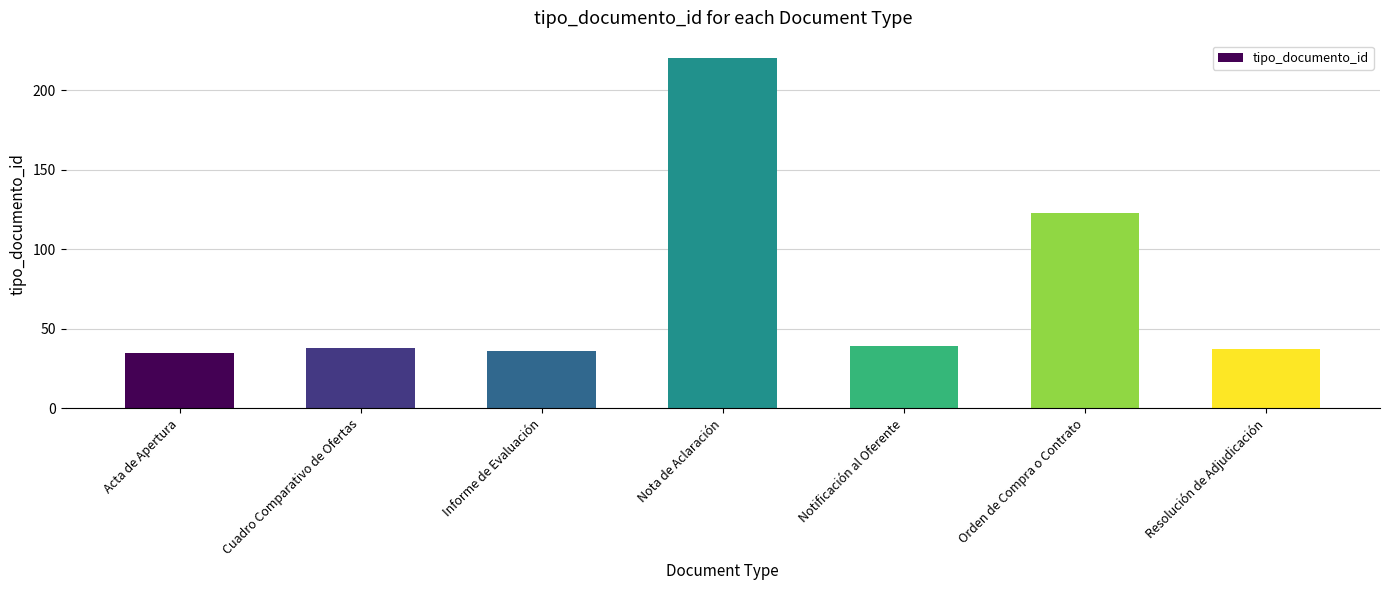

Reading left to right, what are all the values shown in this chart?

Acta de Apertura=35	Cuadro Comparativo de Ofertas=38	Informe de Evaluación=36	Nota de Aclaración=220	Notificación al Oferente=39	Orden de Compra o Contrato=123	Resolución de Adjudicación=37